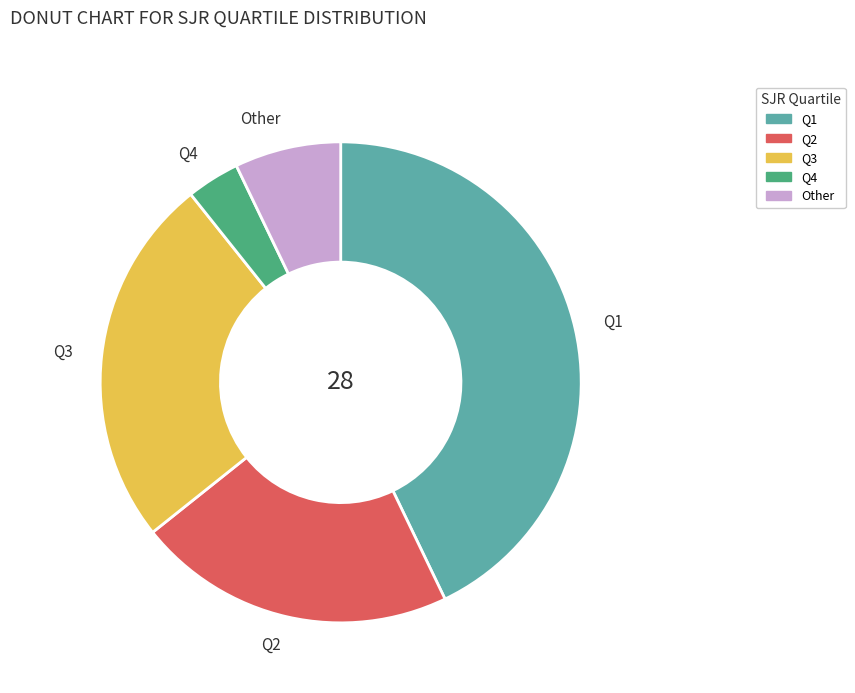

Does Q4 account for over 50% of the chart?

No